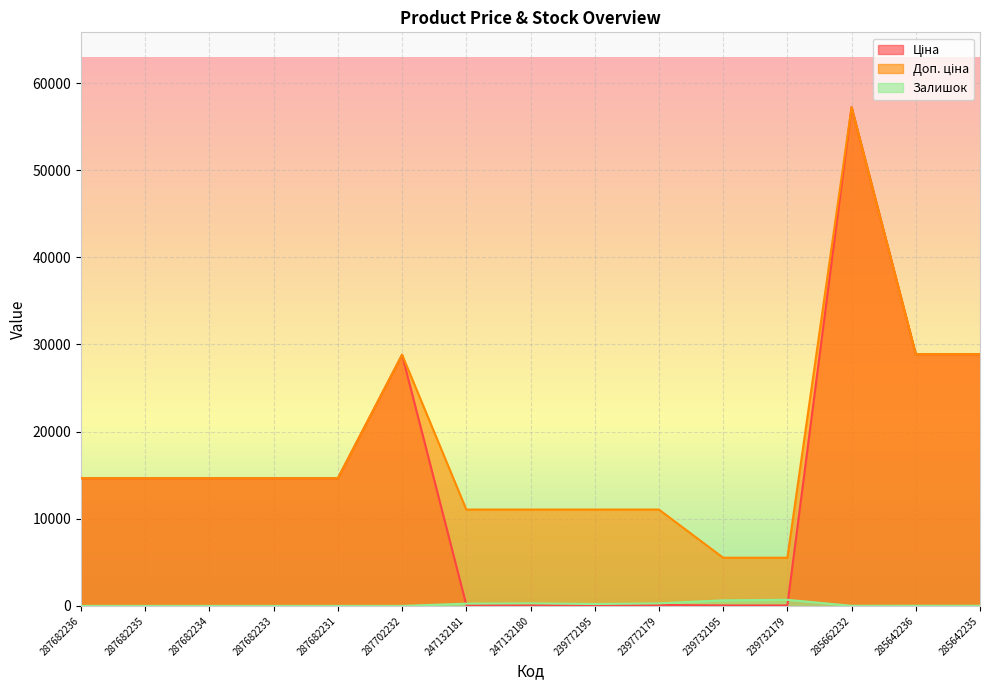

Read the Залишок value at 285662232.

13.0